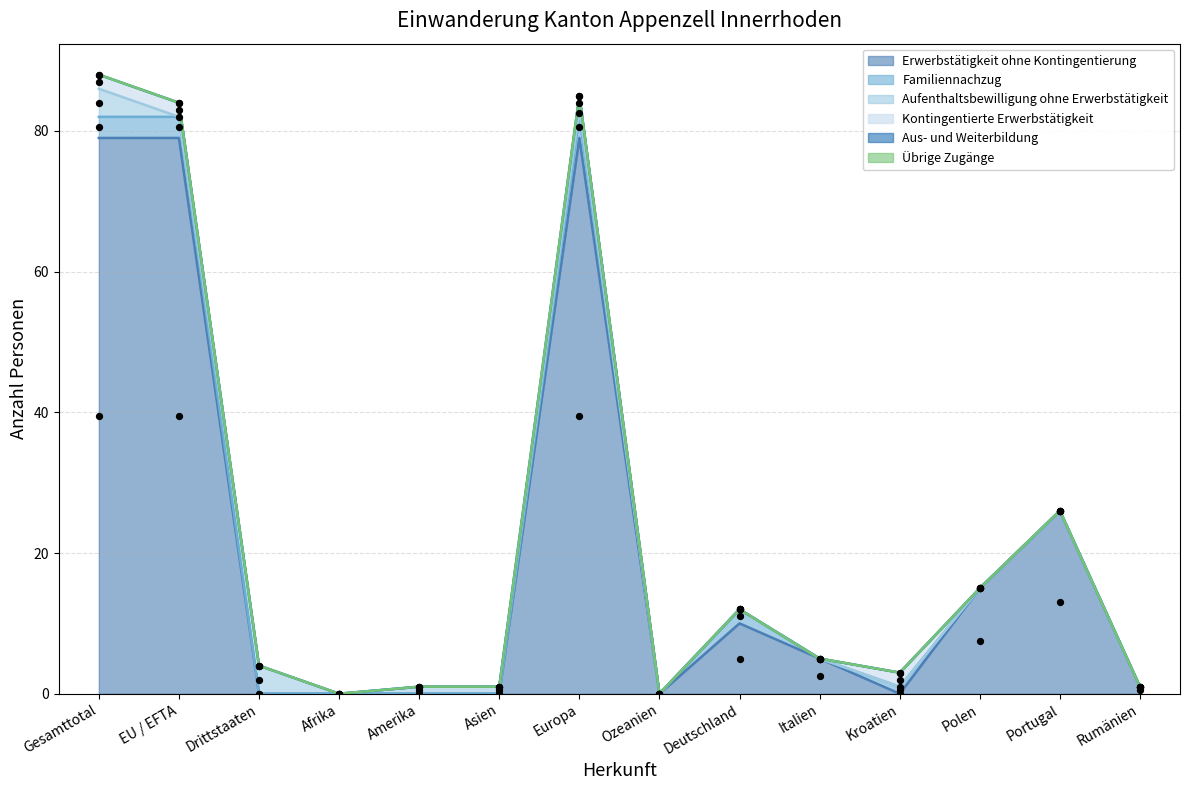

Which series has the largest Y range (max minus min)?

Erwerbstätigkeit ohne Kontingentierung